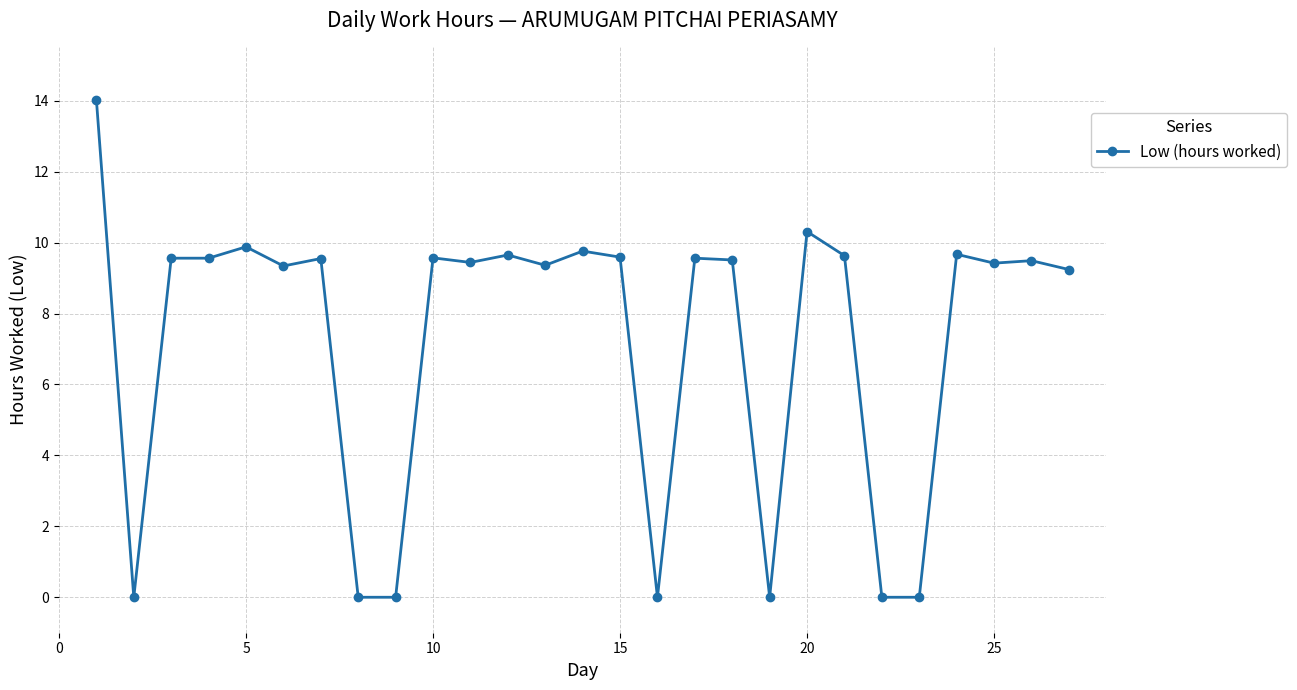

How many data points are less than 9?

7